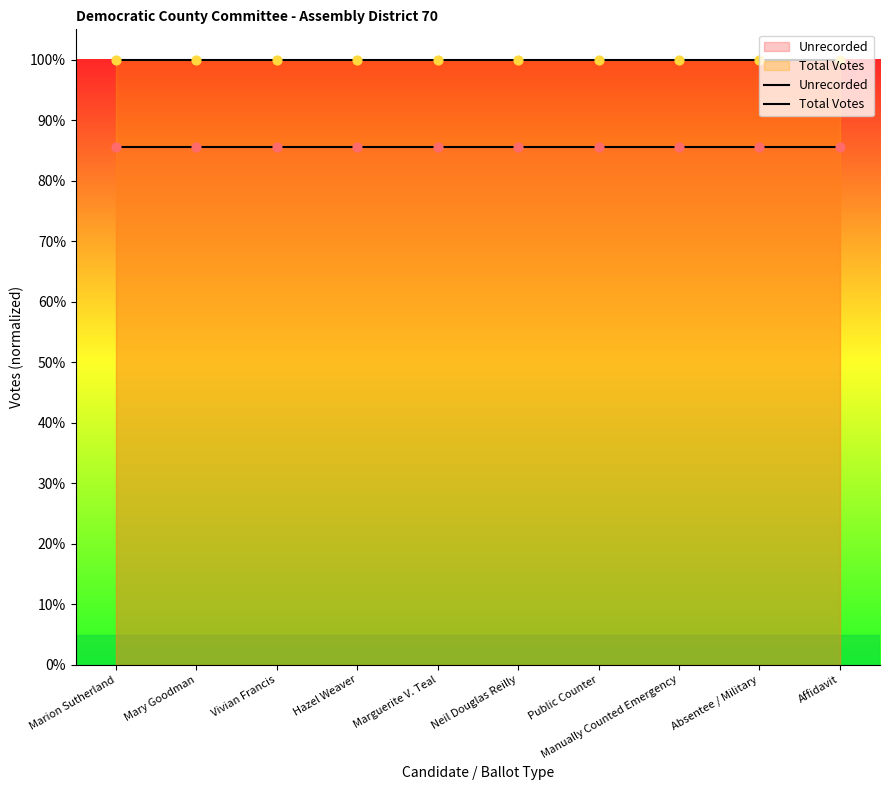

Which series reaches the minimum Y coordinate?

Unrecorded